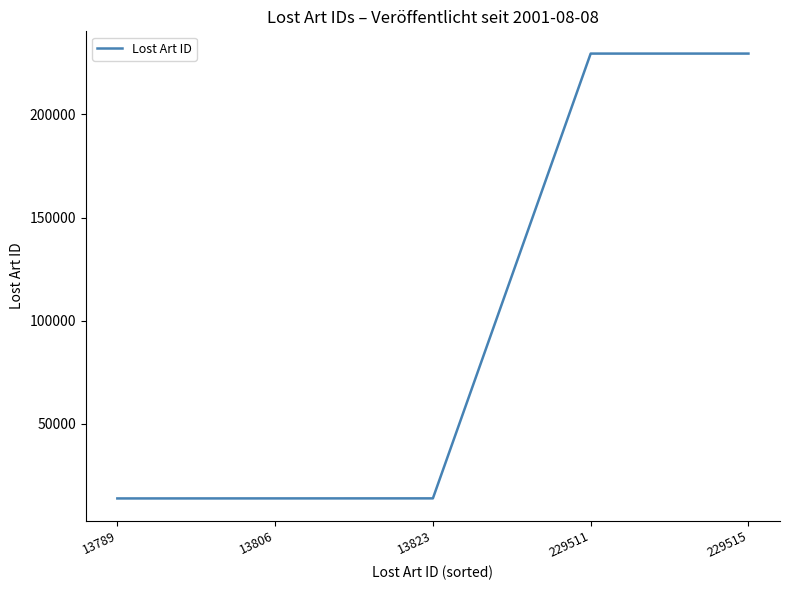

What is the sum of all values?

500444